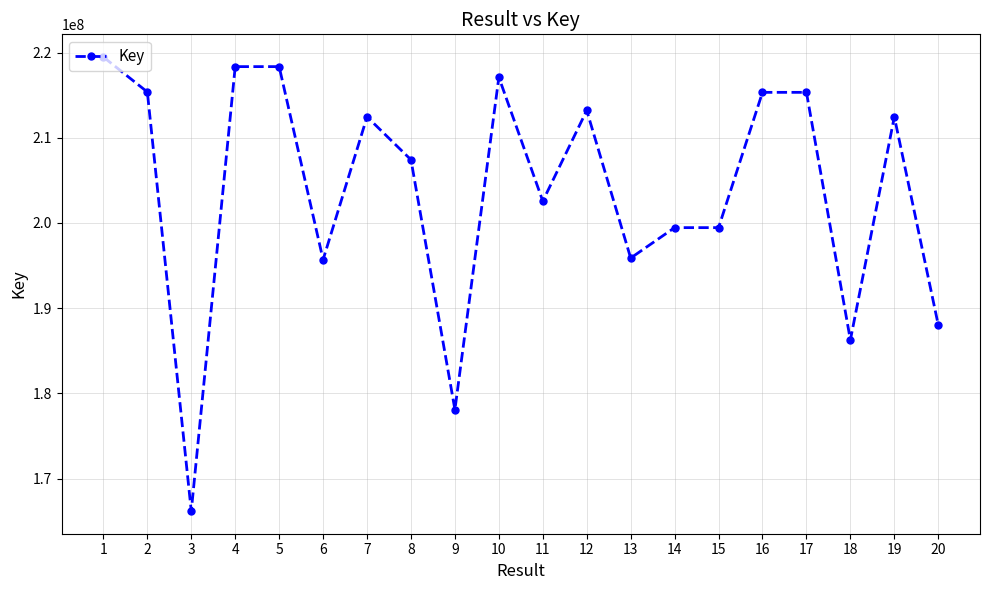

What is the maximum value shown in the chart?

219481434